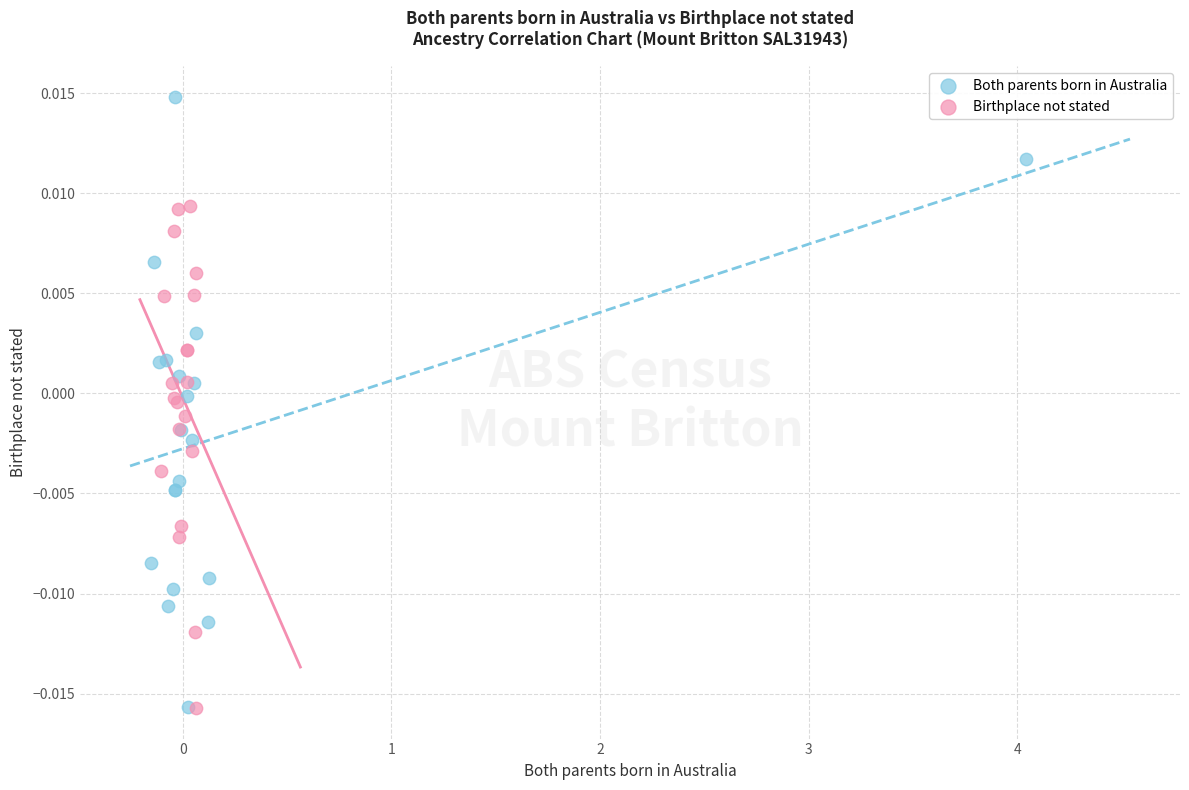

Which series reaches the maximum Y coordinate?

Both parents born in Australia